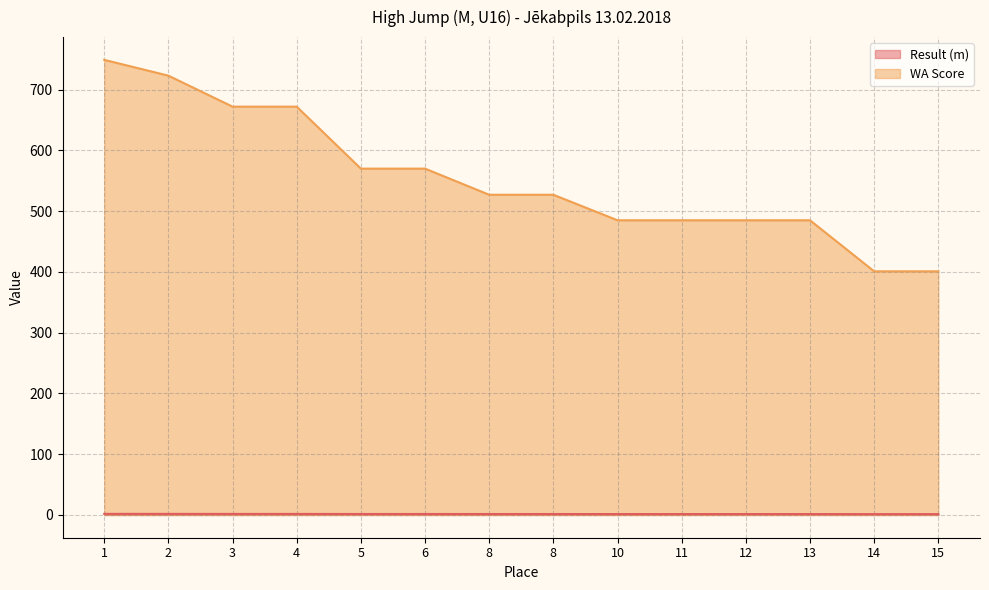

Between 10 and 15, which is larger?

10